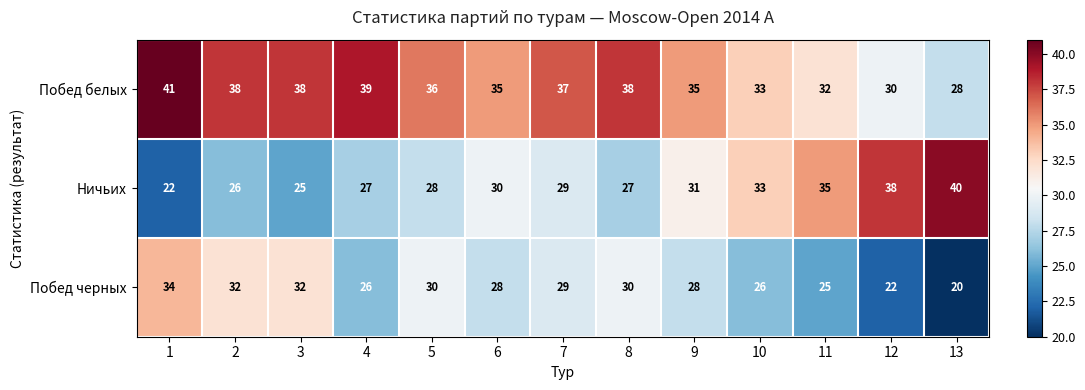

Where does the Ничьих series first go above 29?

6